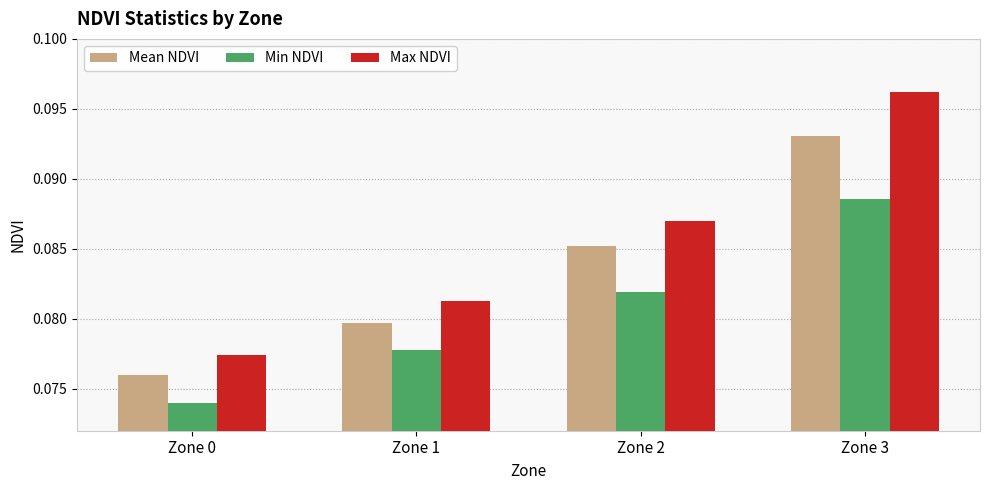

At Zone 0, list the series in order from largest to smallest.

Max NDVI, Mean NDVI, Min NDVI